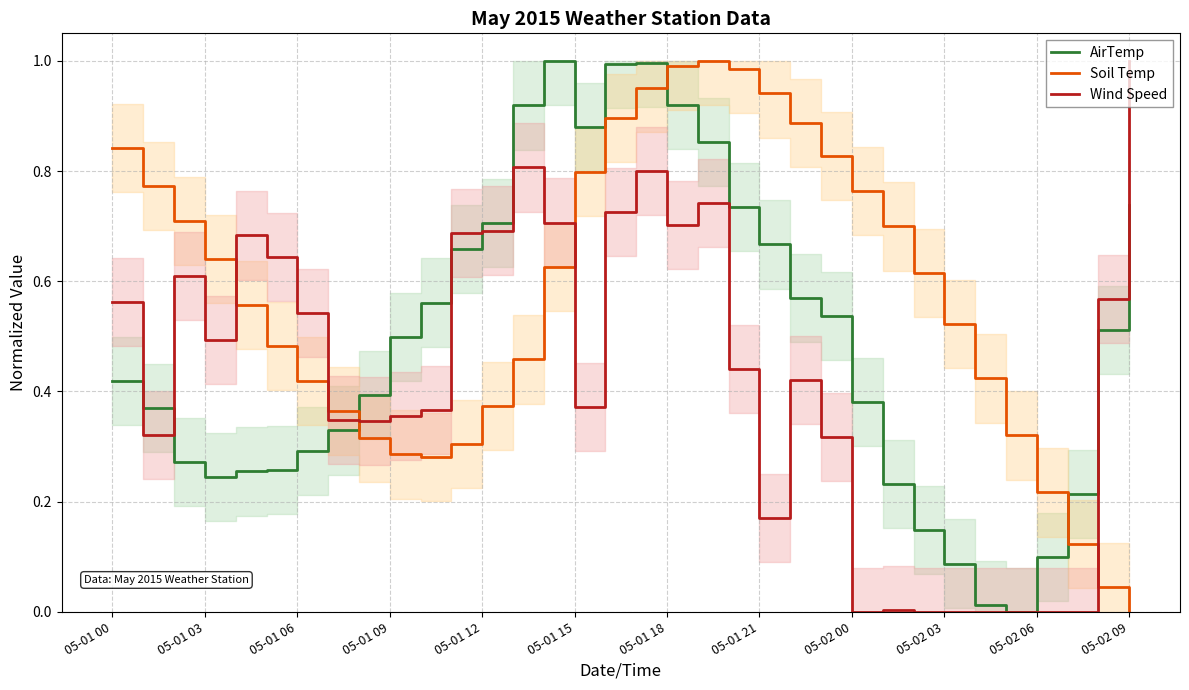

True or false: AirTemp has a value of 0.2 at 05-01 12.

False